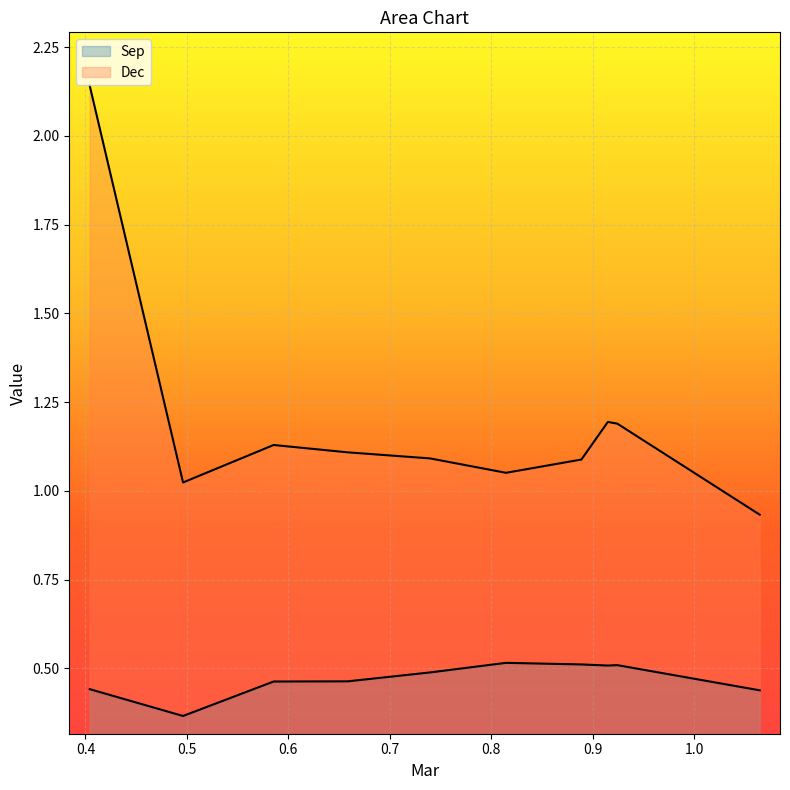

How many lines are shown in the chart?

2